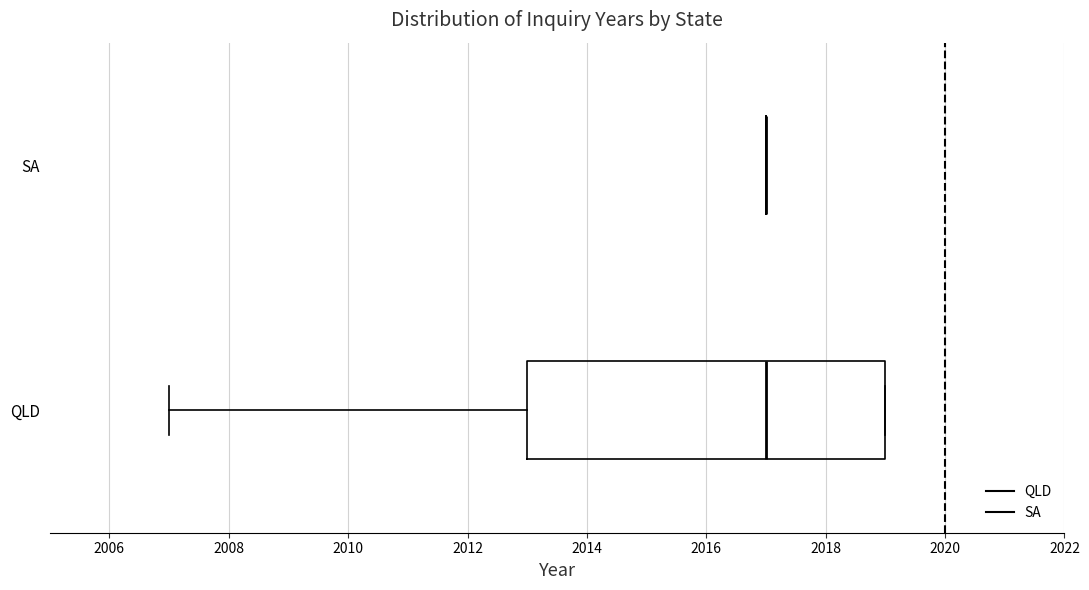

Which box is the widest, from its left edge to its right edge?

QLD